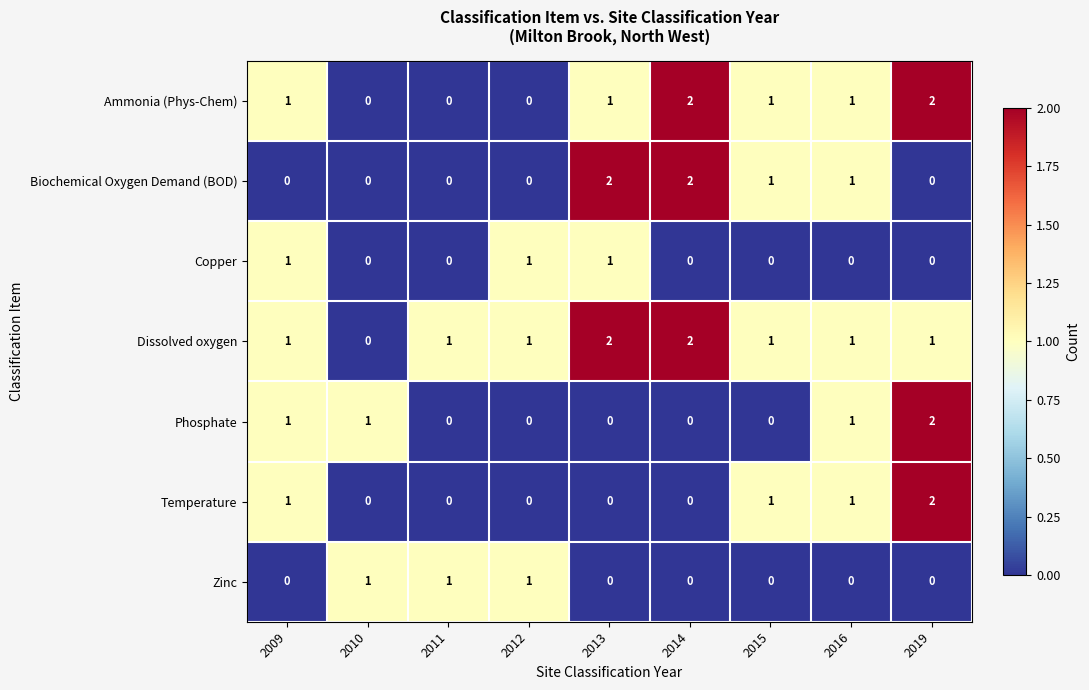

Count the Dissolved oxygen values in the range 1 to 2.

8